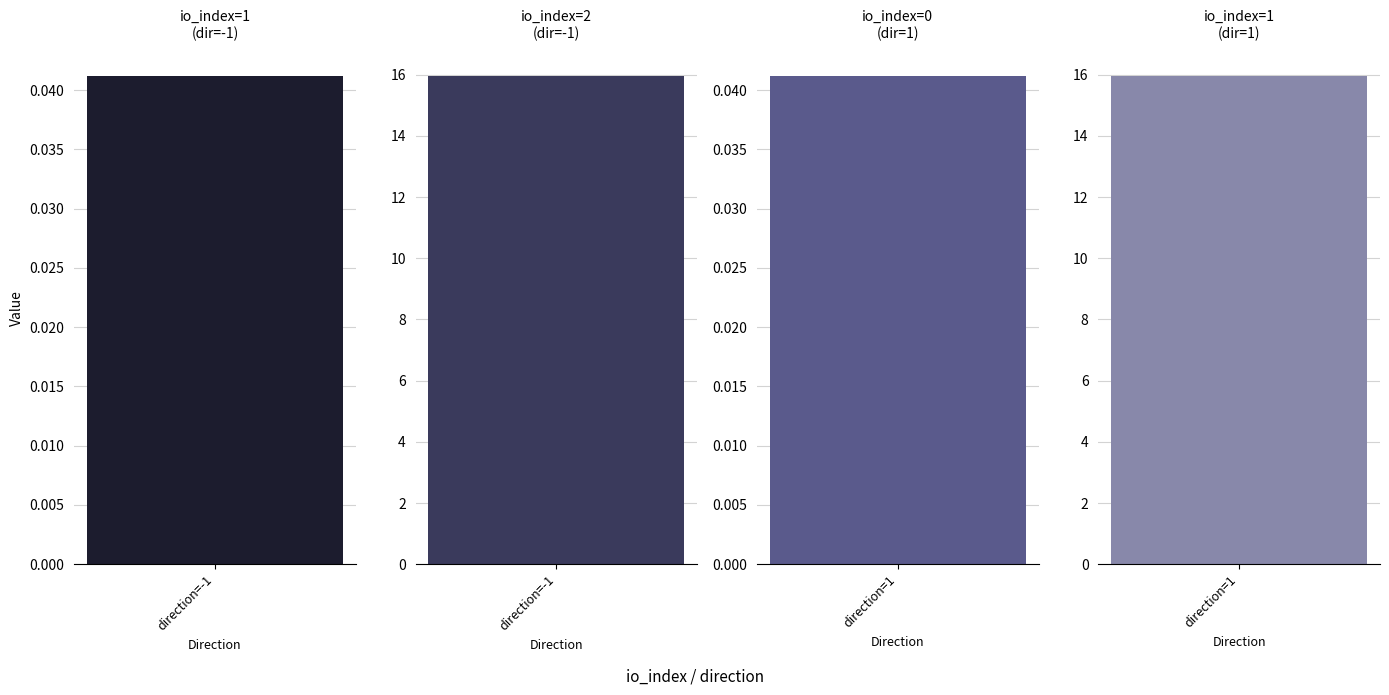

True or false: the data shows 15.9 at 2.

True